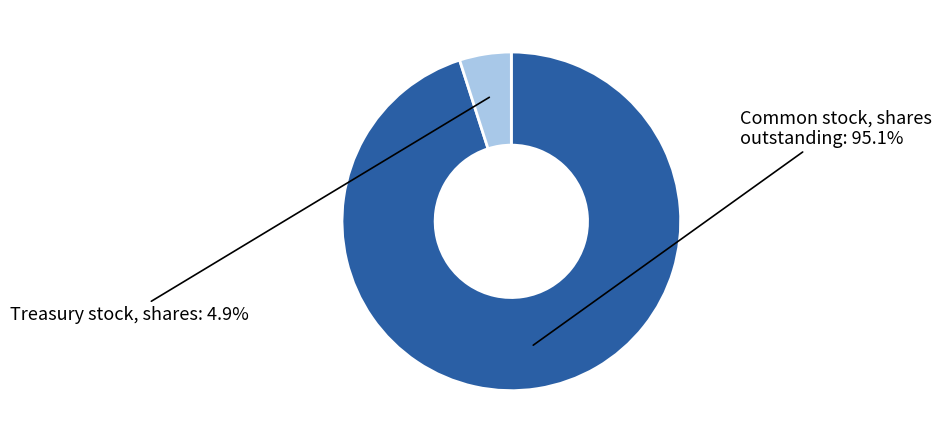

Does any single category account for the majority?

Yes